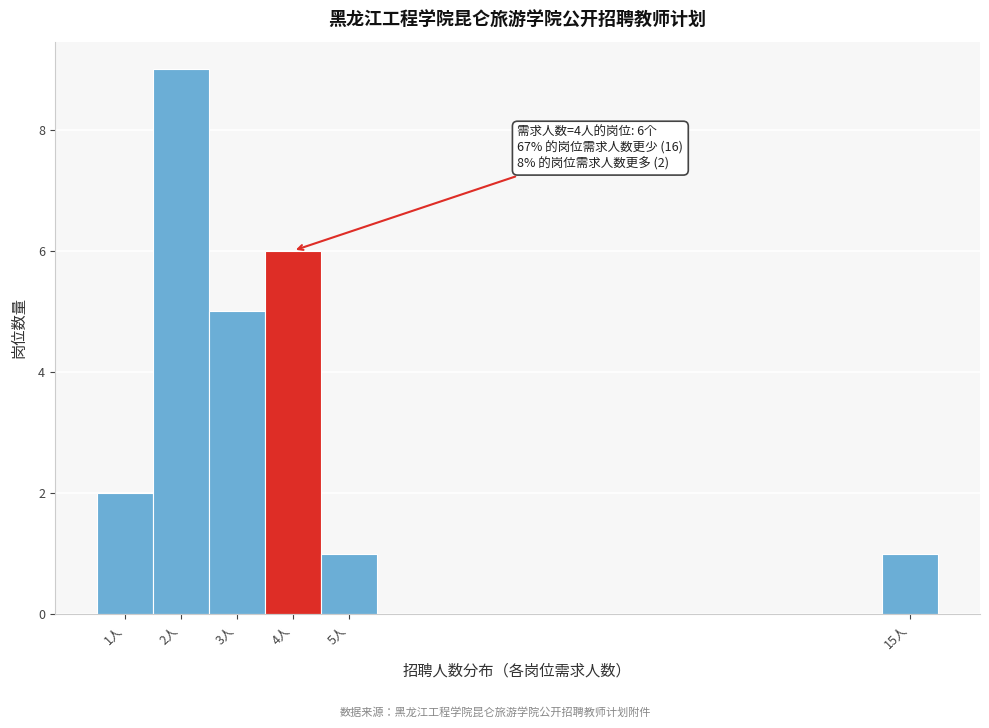

Over which range of the x-axis is the bar tallest?

1.5 to 2.5